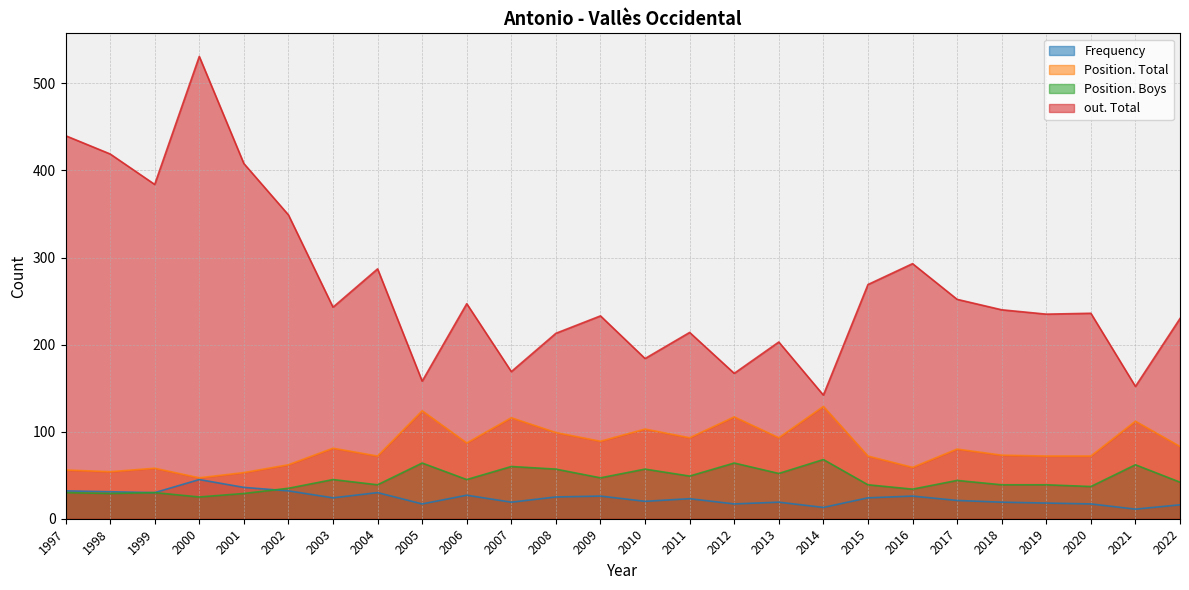

Reading left to right, transcribe all the data shown in this chart.

Frequency: 32	31	30	45	36	32	24	30	17	27	19	25	26	20	23	17	19	13	24	26	21	19	18	17	11	16
Position. Total: 56	54	58	47	53	62	81	72	124	87	116	99	89	103	93	117	93	129	72	59	80	73	72	72	112	83
Position. Boys: 30	29	30	25	29	35	45	39	64	45	60	57	47	57	49	64	52	68	39	34	44	39	39	37	62	42
out. Total: 440	419	384	531	408	349	243	287	158	247	169	213	233	184	214	167	203	142	269	293	252	240	235	236	152	230